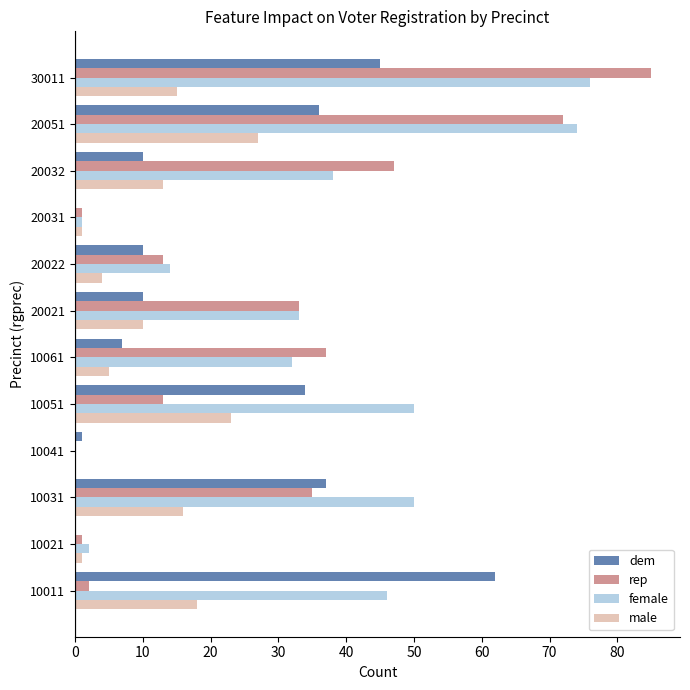

What is the average value of the rep series?

28